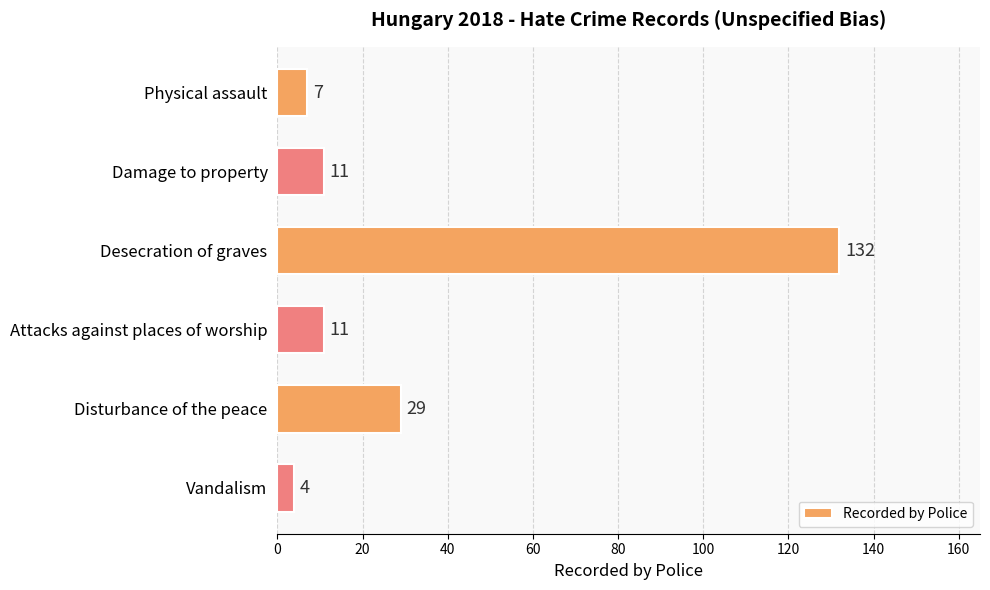

Reading top to bottom, list all the values displayed in this chart.

7	11	132	11	29	4